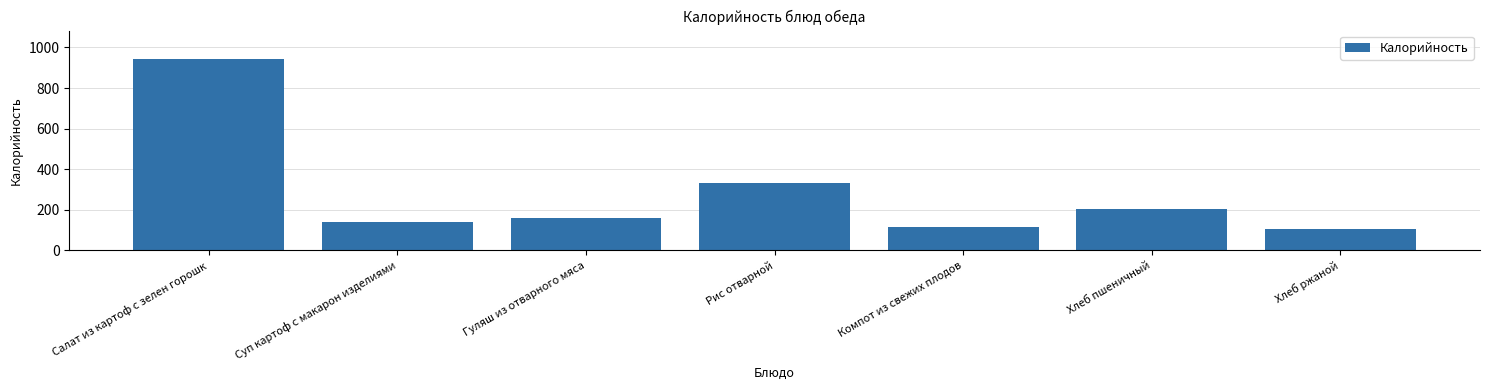

Are the bars grouped side by side (vs. stacked)?

No